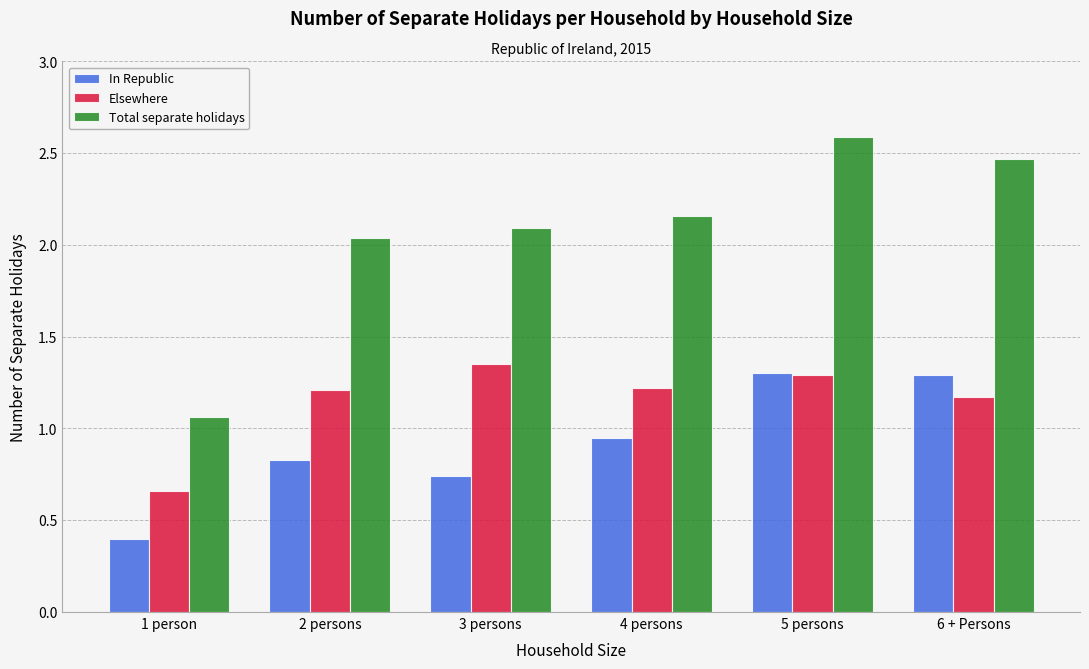

Which category has the highest value in the Elsewhere series?

3 persons